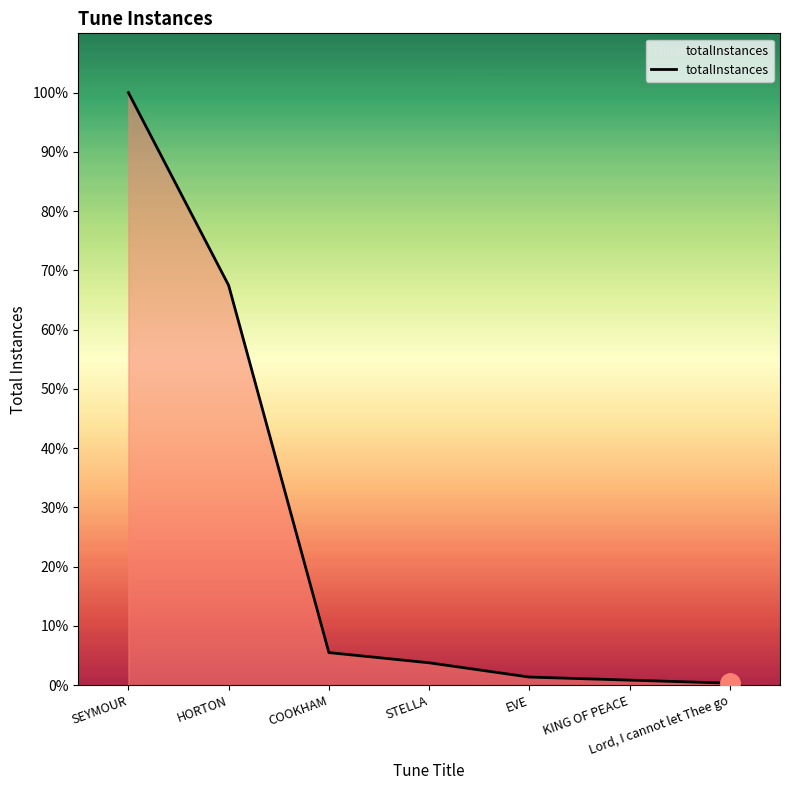

List the labels in order of value, largest first.

SEYMOUR, HORTON, COOKHAM, STELLA, EVE, KING OF PEACE, Lord, I cannot let Thee go